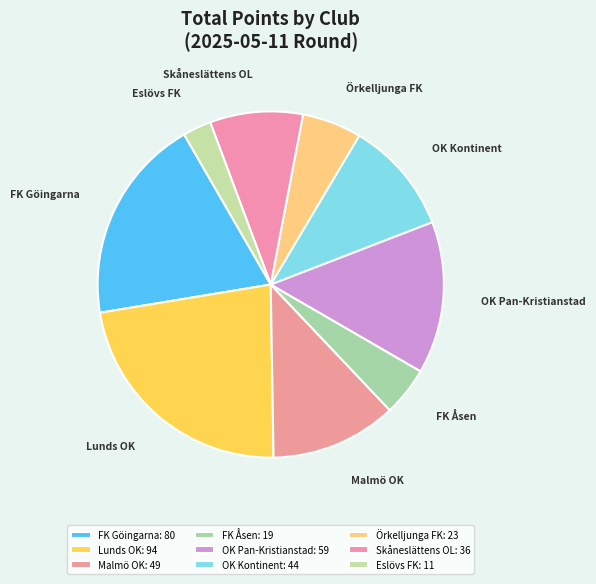

Combined, do FK Åsen and OK Pan-Kristianstad account for over 50%?

No